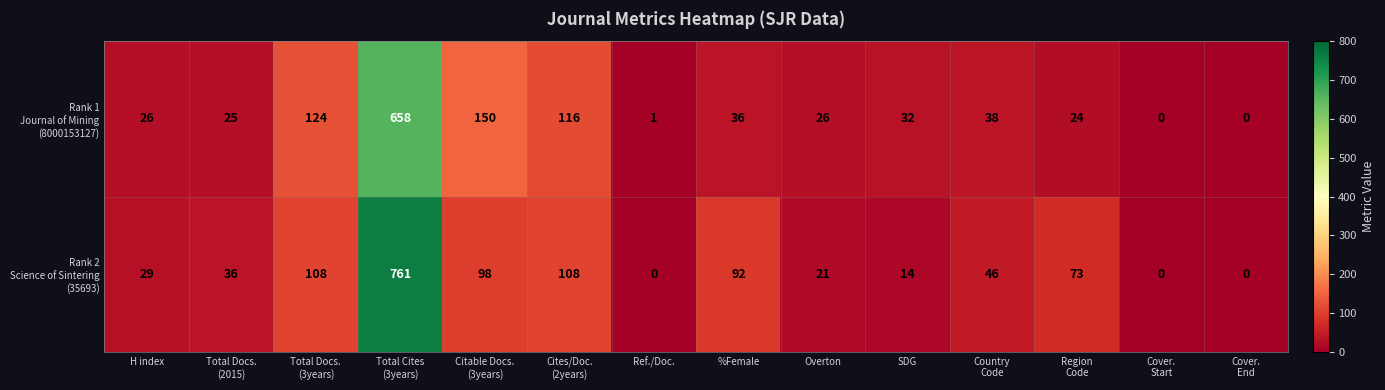

What is the greatest value displayed?

761